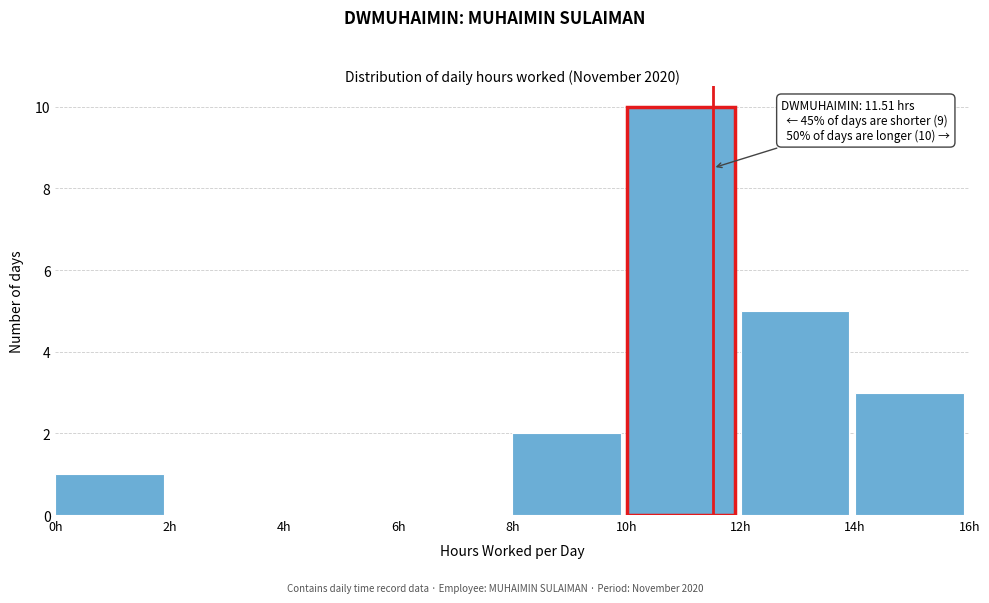

Over which range of the x-axis is the bar tallest?

10 to 12